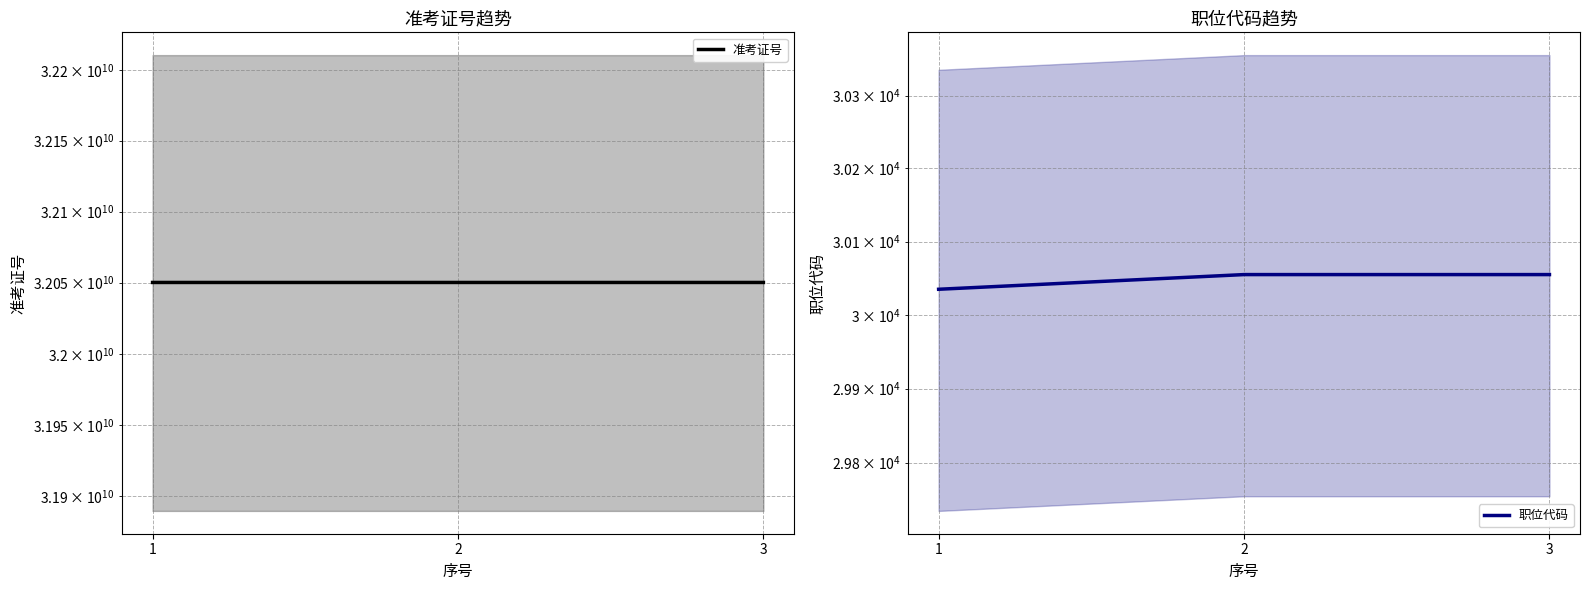

True or false: 职位代码 has a value of 52526 at 3.

False